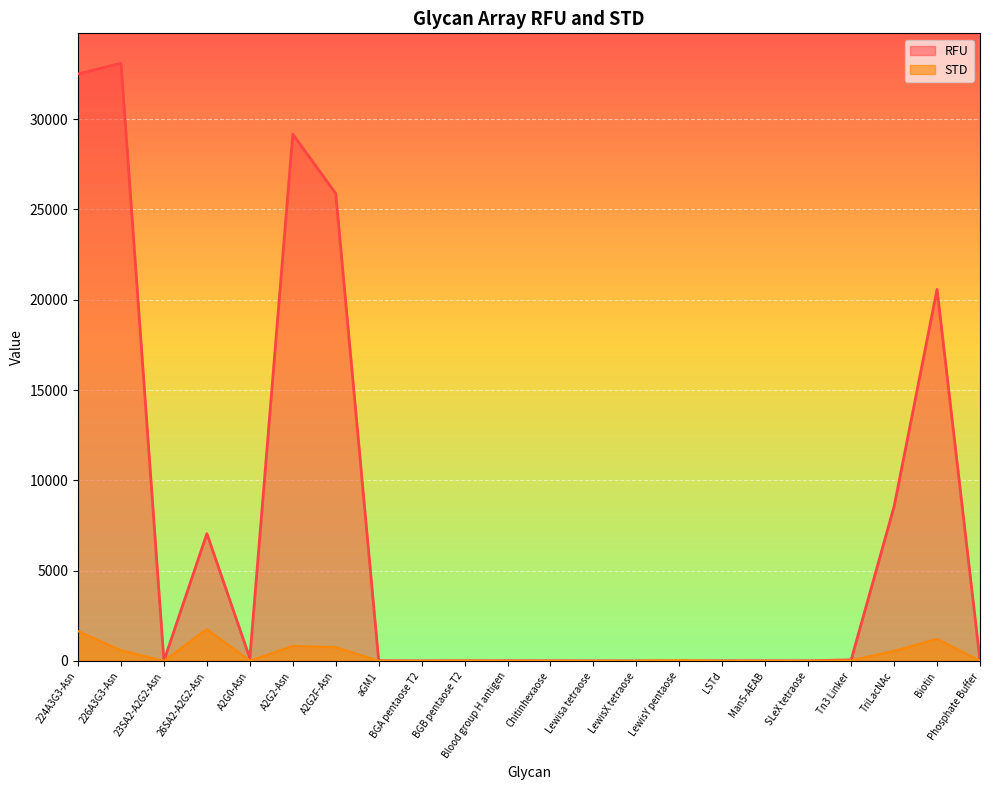

What is the maximum value shown in the chart?

33099.8